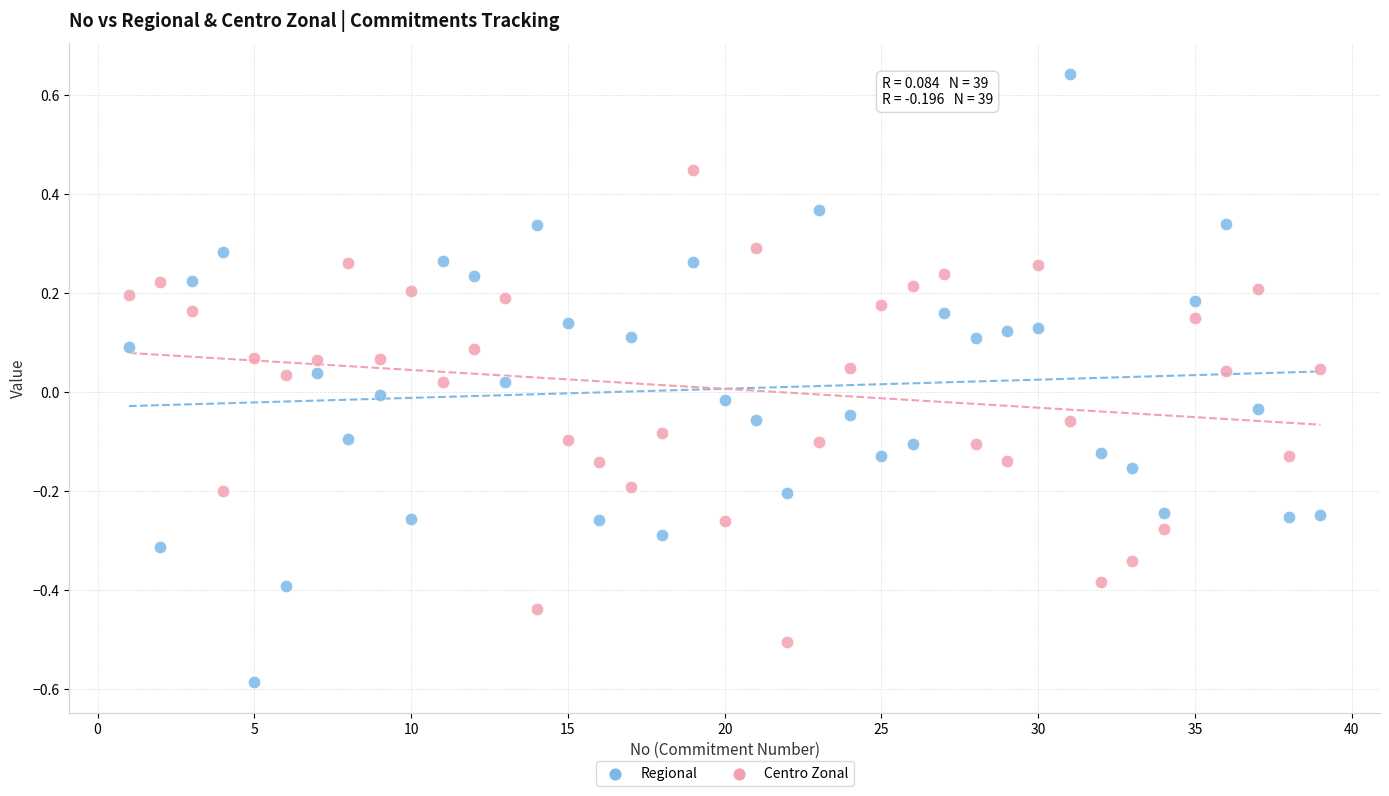

What is the X range (max minus min) for the scatter plot?

38.0